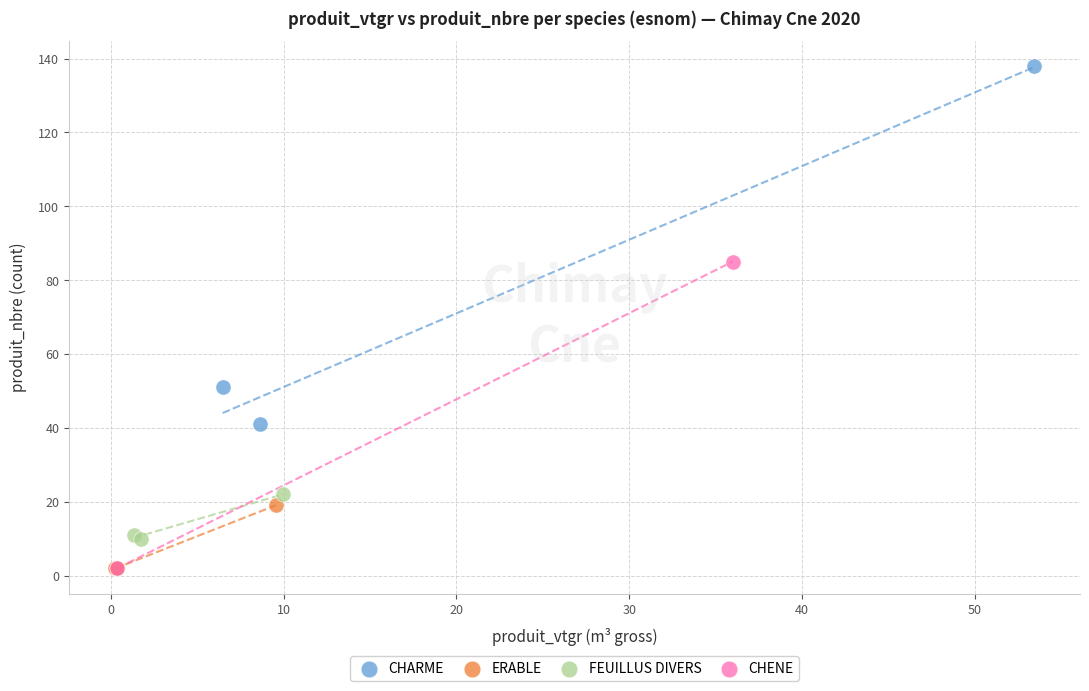

What are all the series names shown in the legend?

CHARME, ERABLE, FEUILLUS DIVERS, CHENE